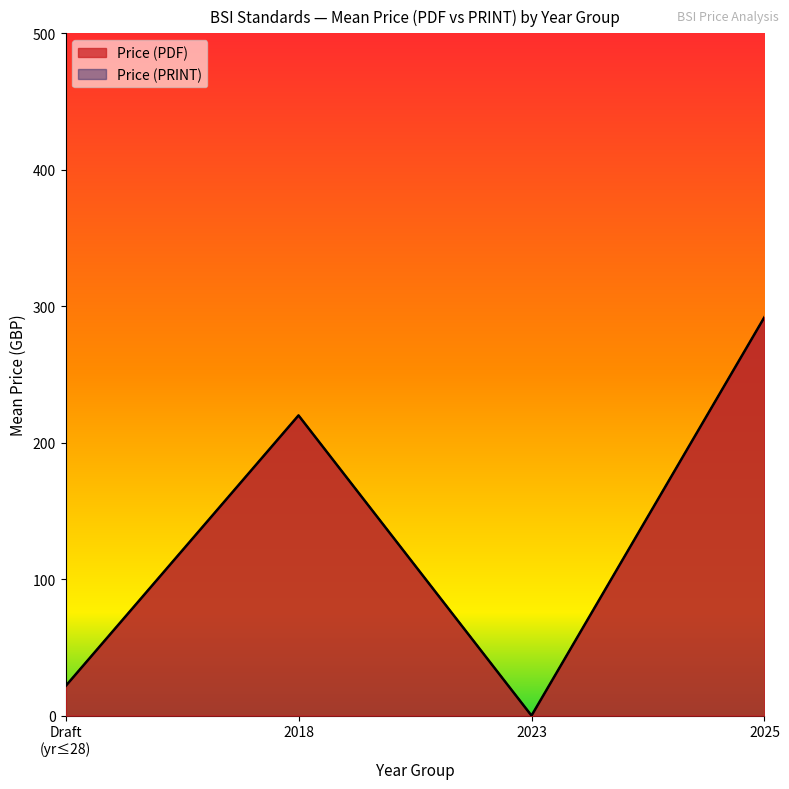

What is the value of the Price (PRINT) point at the 2nd from the left?

134